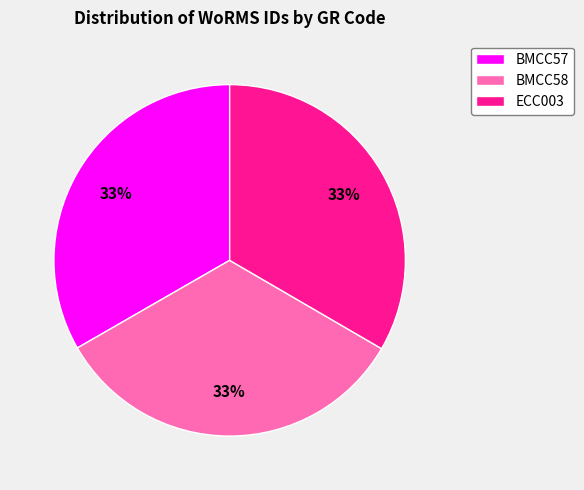

Do BMCC57 and ECC003 together represent more than half of the pie?

Yes